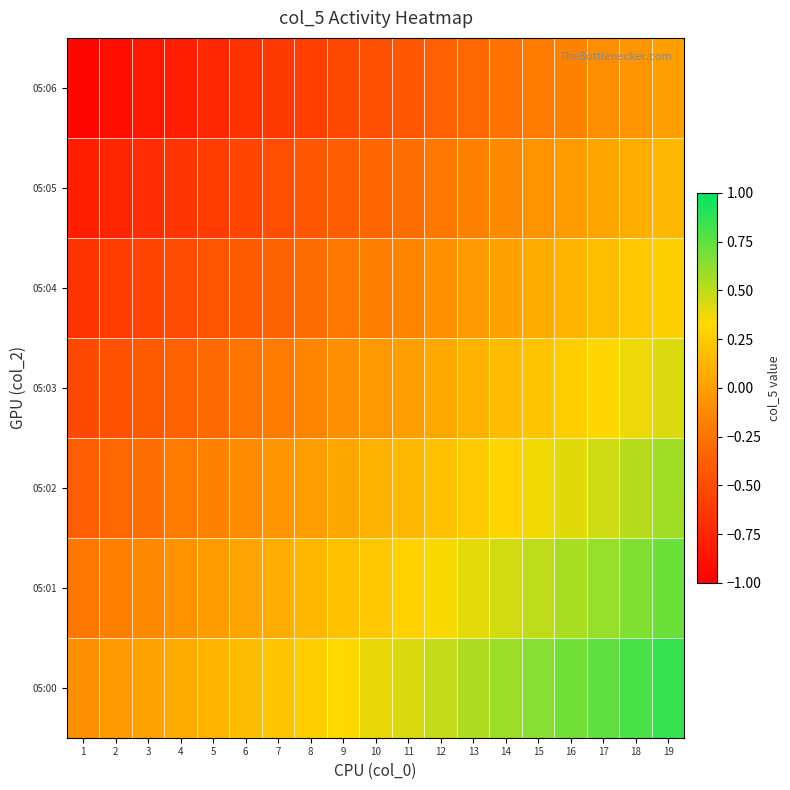

At which category does the chart reach its minimum across all series?

1